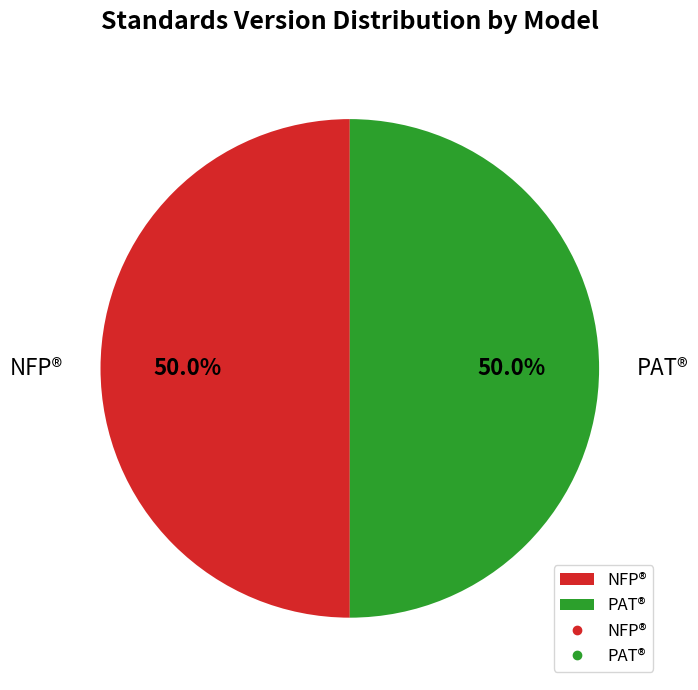

Approximately how many times larger is the value at NFP® compared to PAT®?

1.0